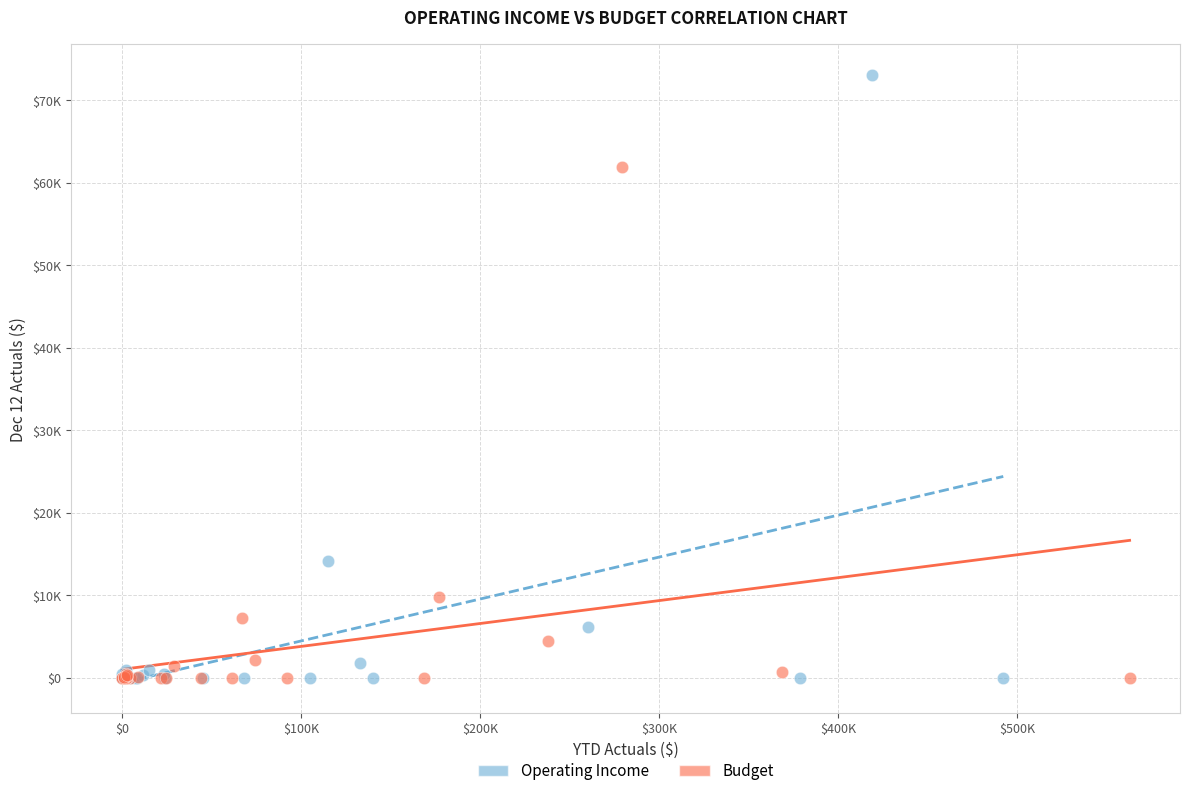

Which series reaches the maximum Y coordinate?

Operating Income